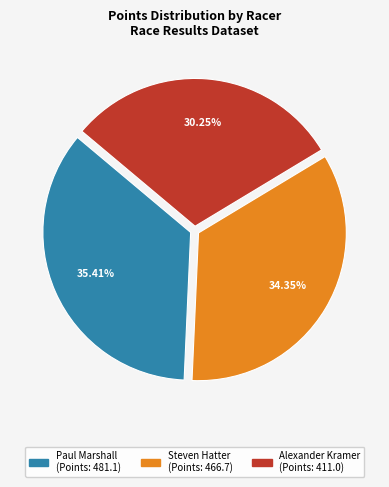

To the nearest percent, what is the combined percentage of Alexander Kramer and Steven Hatter?

65%